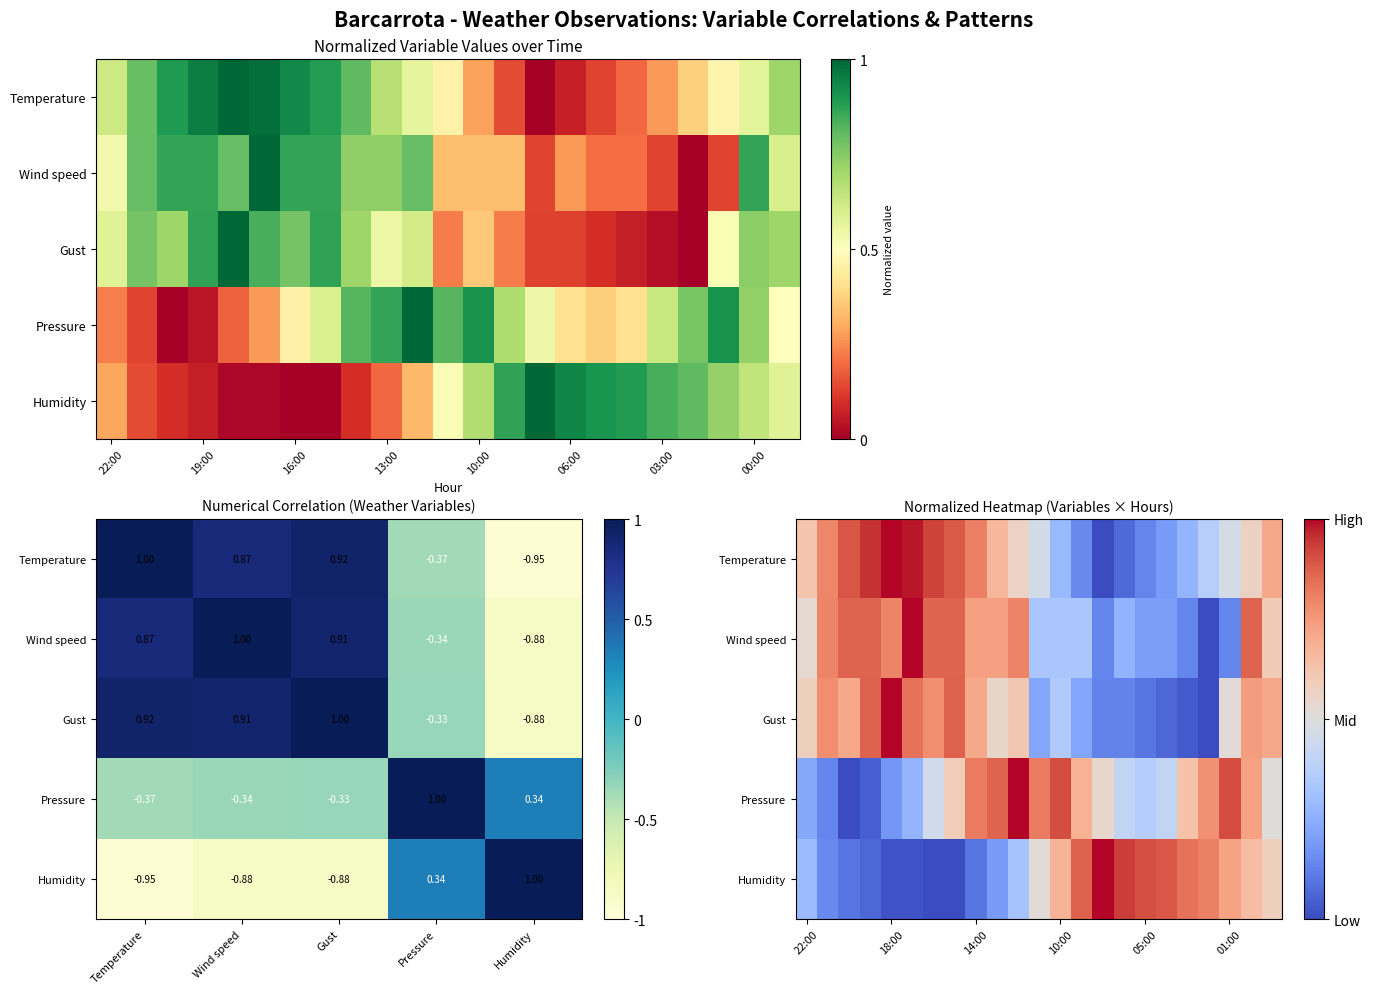

The Pressure series shows 0.6 at 05:00. True or false?

False